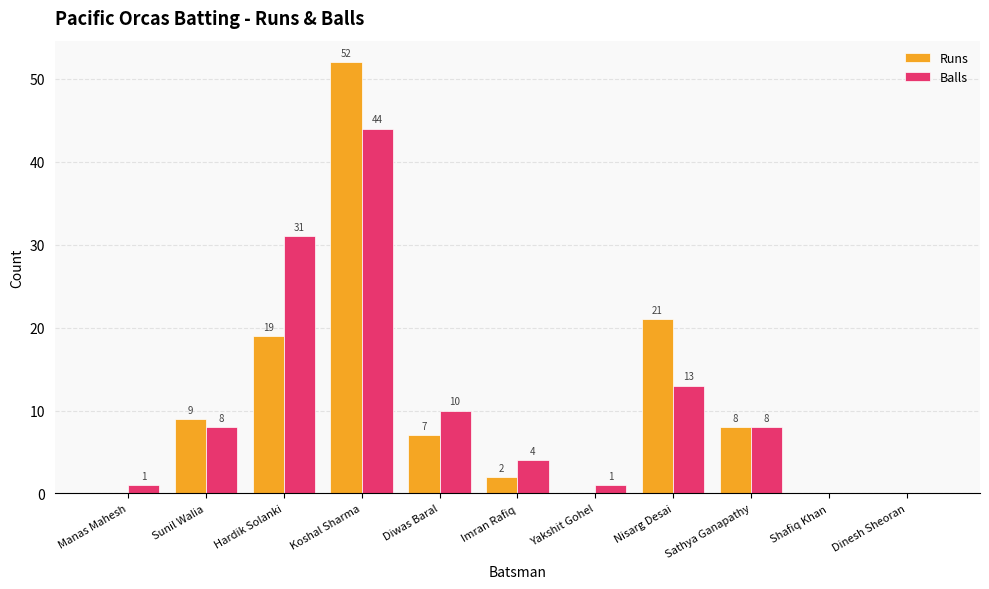

Where does the Runs series first go above 7?

Sunil Walia